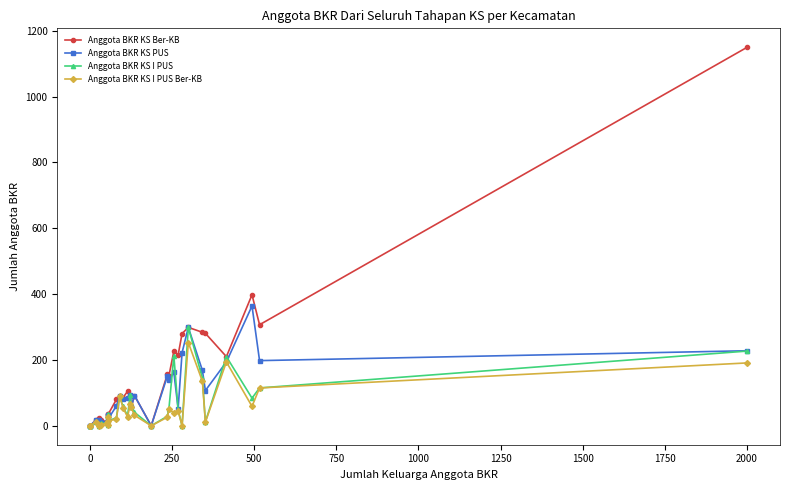

Reading left to right, what are all the values shown in this chart?

Anggota BKR KS Ber-KB: 0	0	0	18	23	18	12	33	36	35	80	90	85	105	94	56	92	0	156	152	227	215	280	299	284	281	210	398	307	1150
Anggota BKR KS PUS: 0	0	0	18	19	11	12	29	34	21	60	90	80	83	94	56	92	0	150	140	162	52	222	299	168	107	194	364	198	228
Anggota BKR KS I PUS: 0	0	0	12	0	7	9	2	36	14	25	90	59	30	94	56	41	0	29	52	213	48	0	299	145	12	210	84	115	227
Anggota BKR KS I PUS Ber-KB: 0	0	0	12	0	2	9	2	27	14	21	90	55	27	65	56	32	0	26	50	40	46	0	253	135	11	194	59	115	191